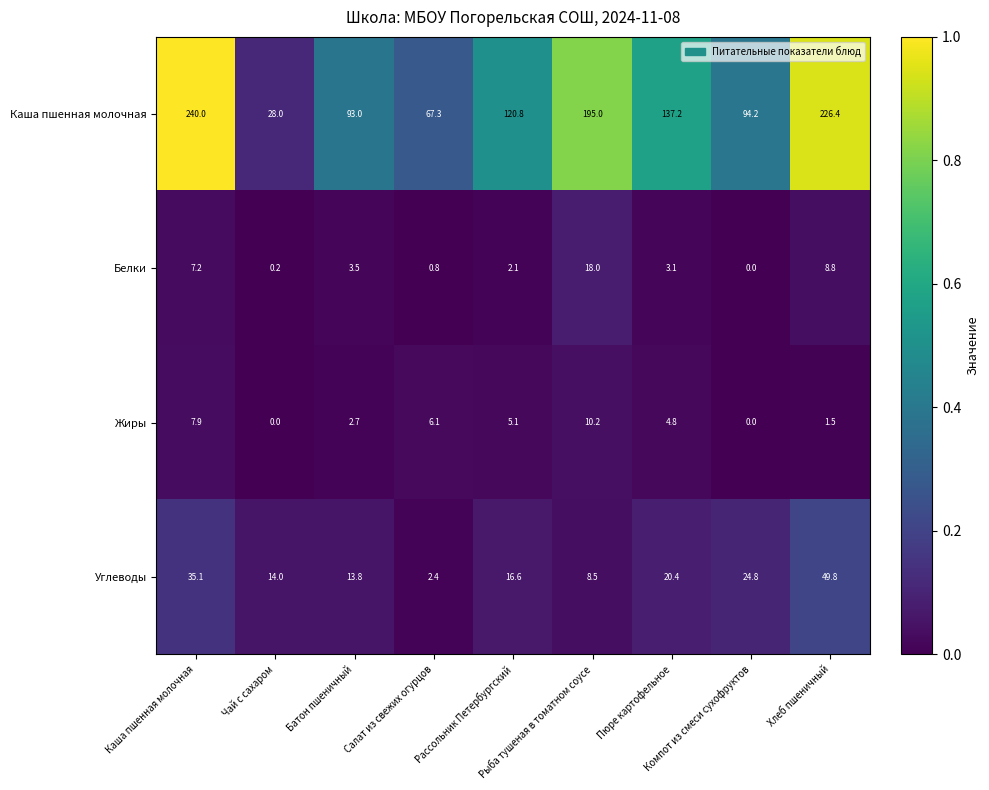

Which category has the highest value across all series?

Каша пшенная молочная